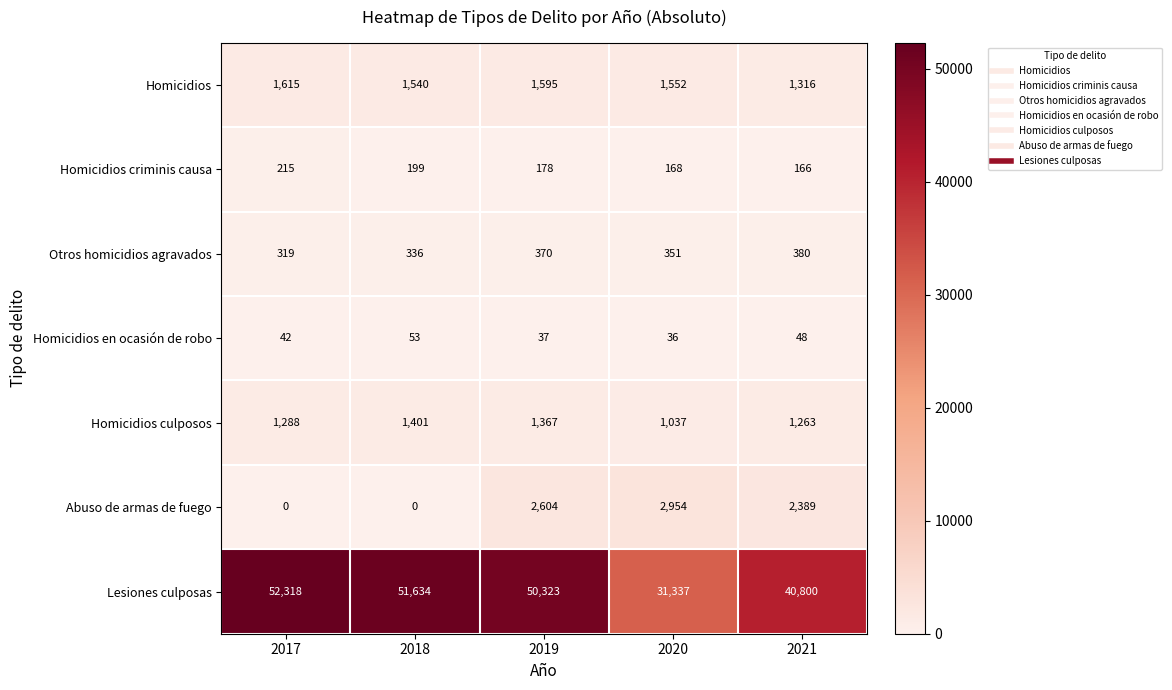

Read the Homicidios culposos value at 2018.

1401